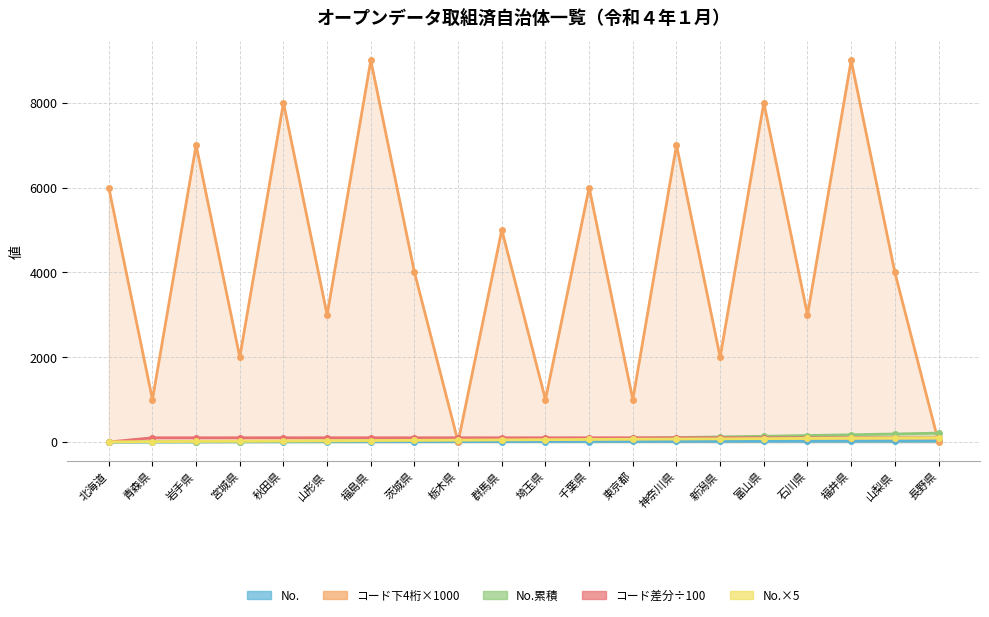

Between 茨城県 and 富山県, which is larger?

富山県